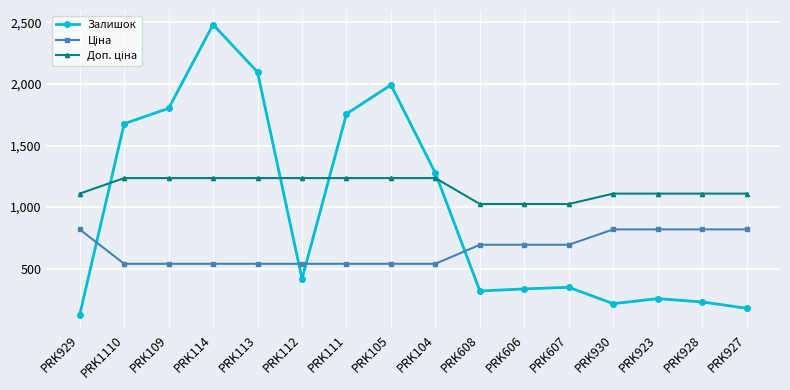

What is the label of the 9th point from the right?

PRK105